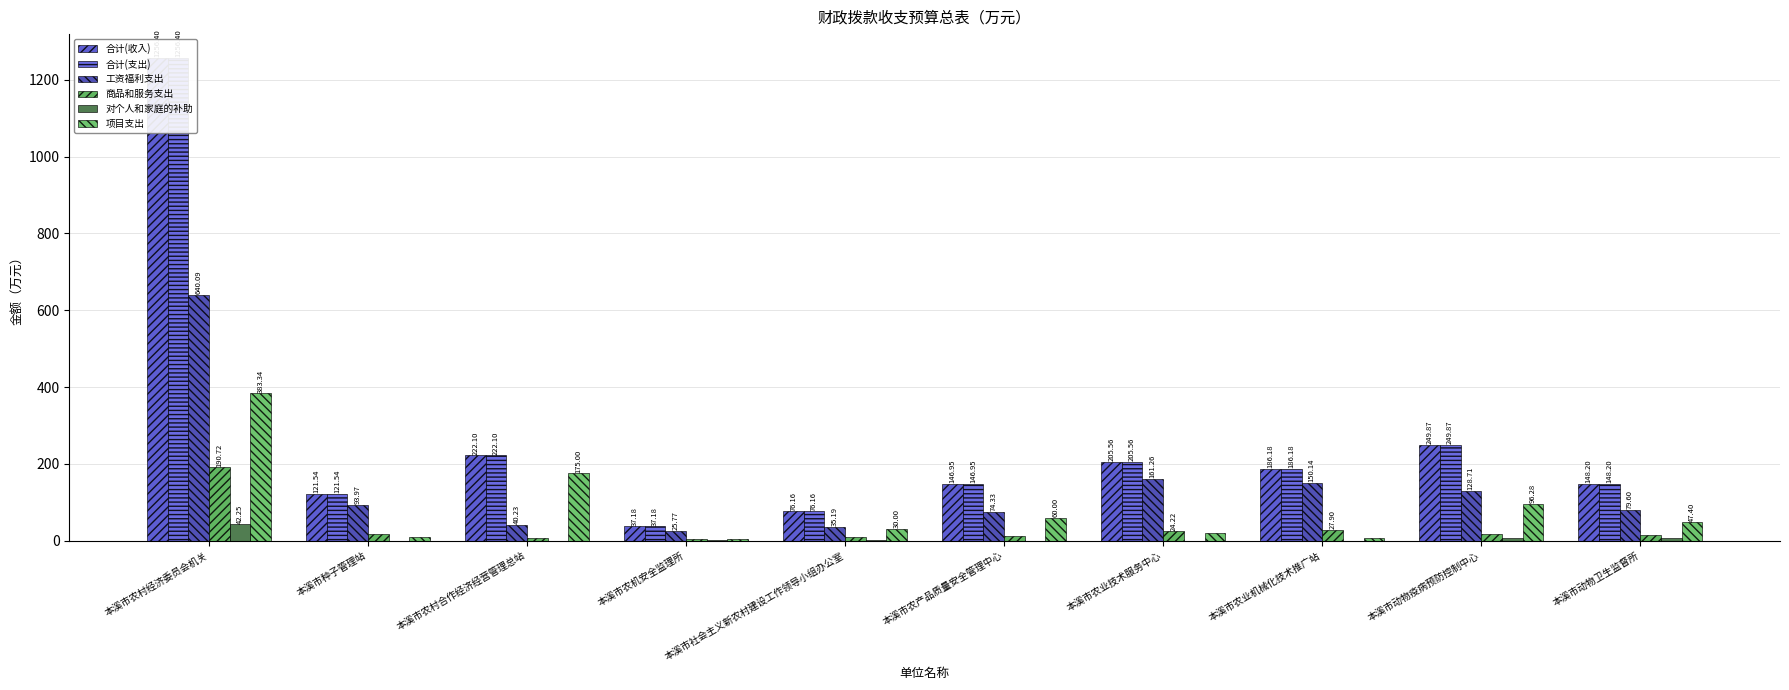

Which label corresponds to the largest value in the chart?

本溪市农村经济委员会机关